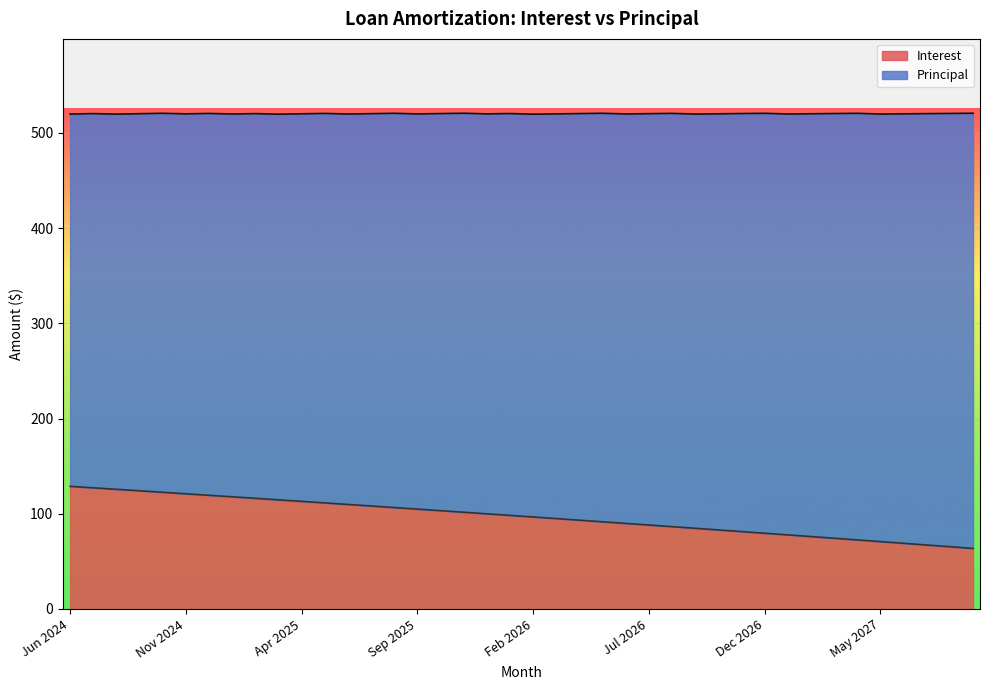

Does the chart display data point markers on the line(s)?

No